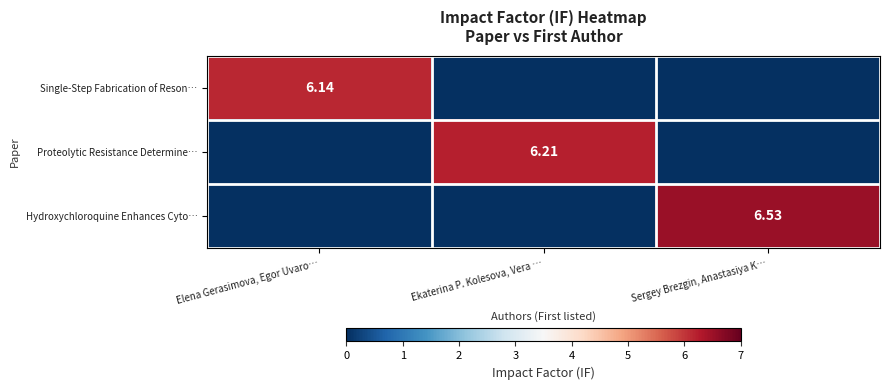

How many data points does each series have?

3